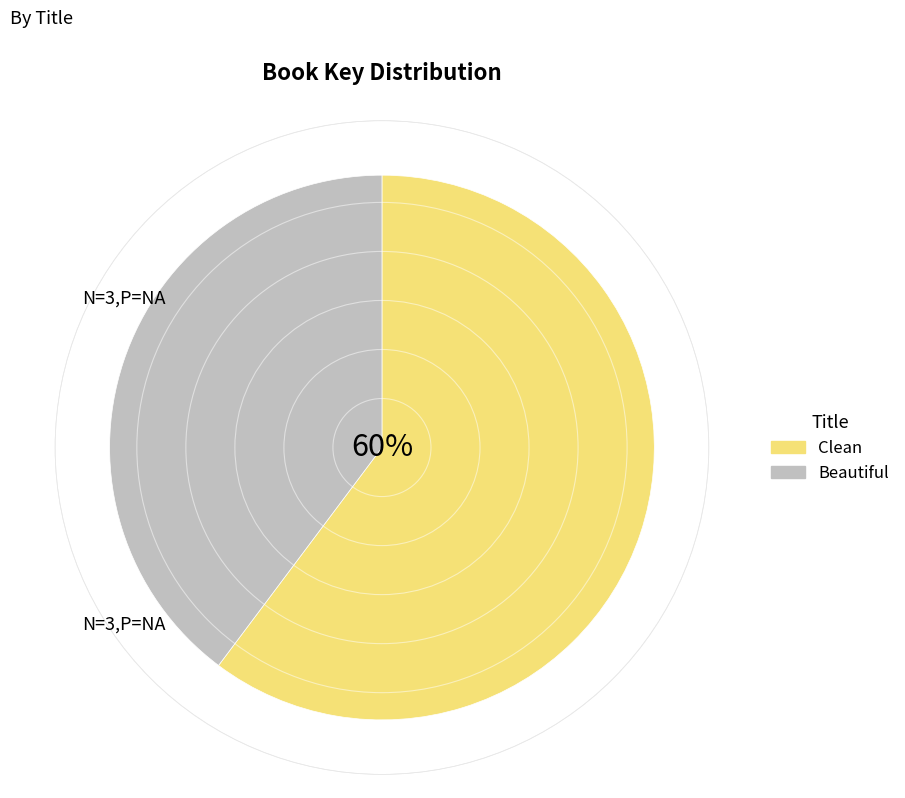

Is the sum of Clean and Beautiful greater than half?

Yes